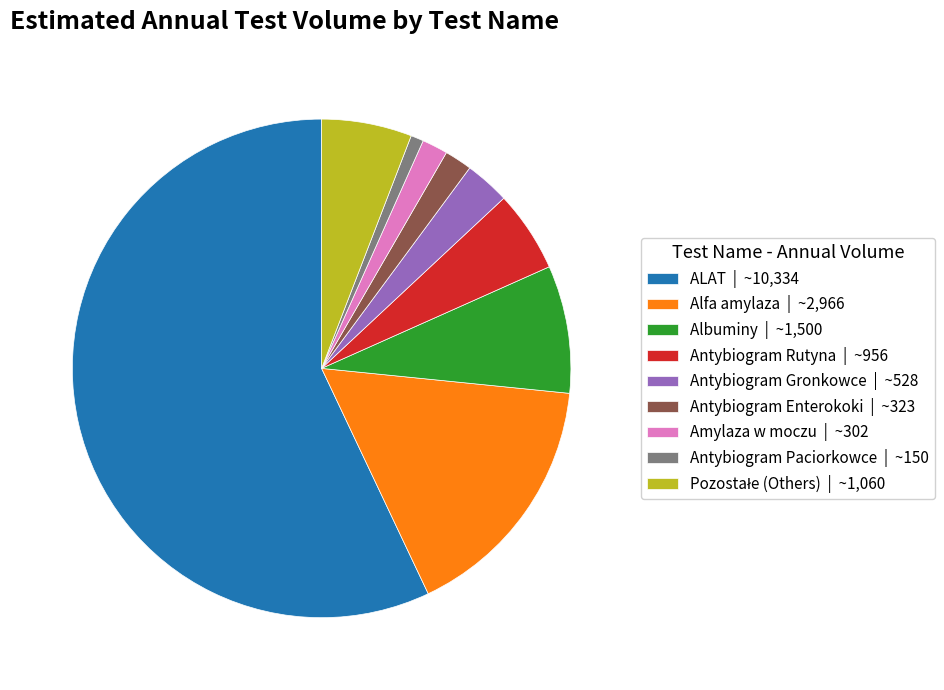

How many slices are in this pie chart?

9